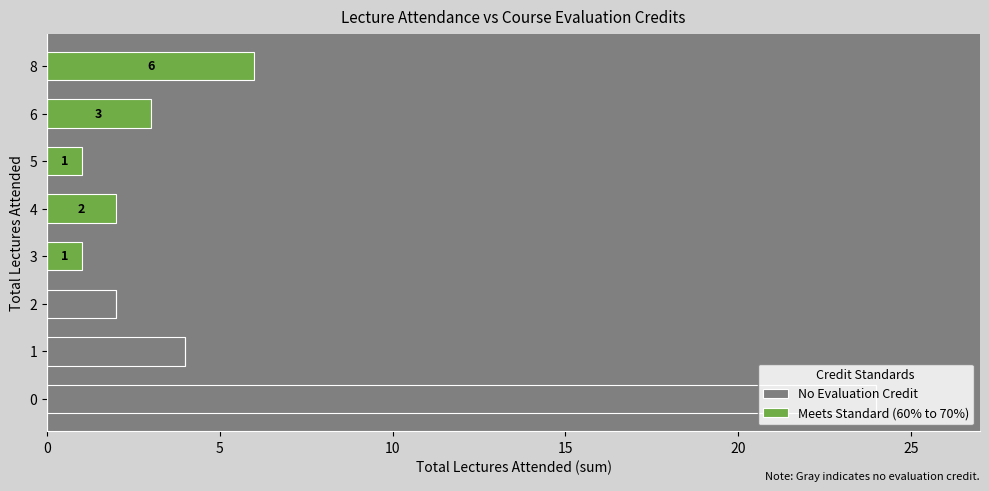

How many distinct data groups are displayed?

2